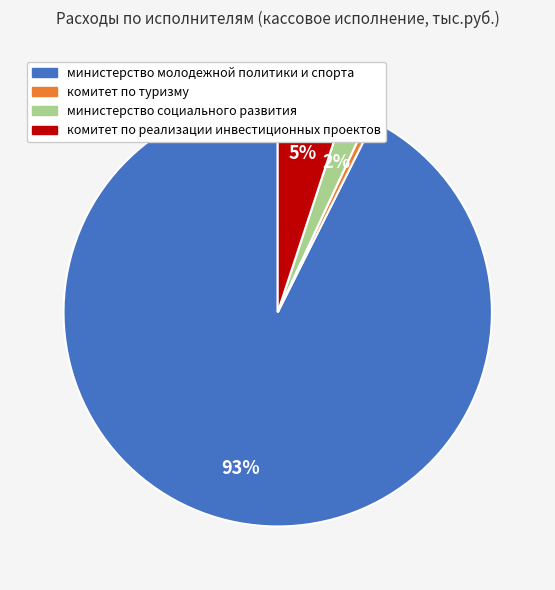

Combined, do министерство социального развития and комитет по реализации инвестиционных проектов account for over 50%?

No